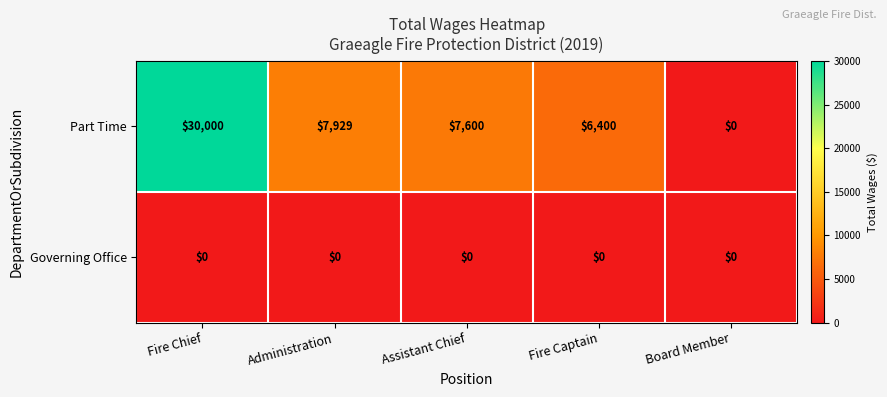

Rank the series by their maximum value, from highest to lowest.

Part Time, Governing Office